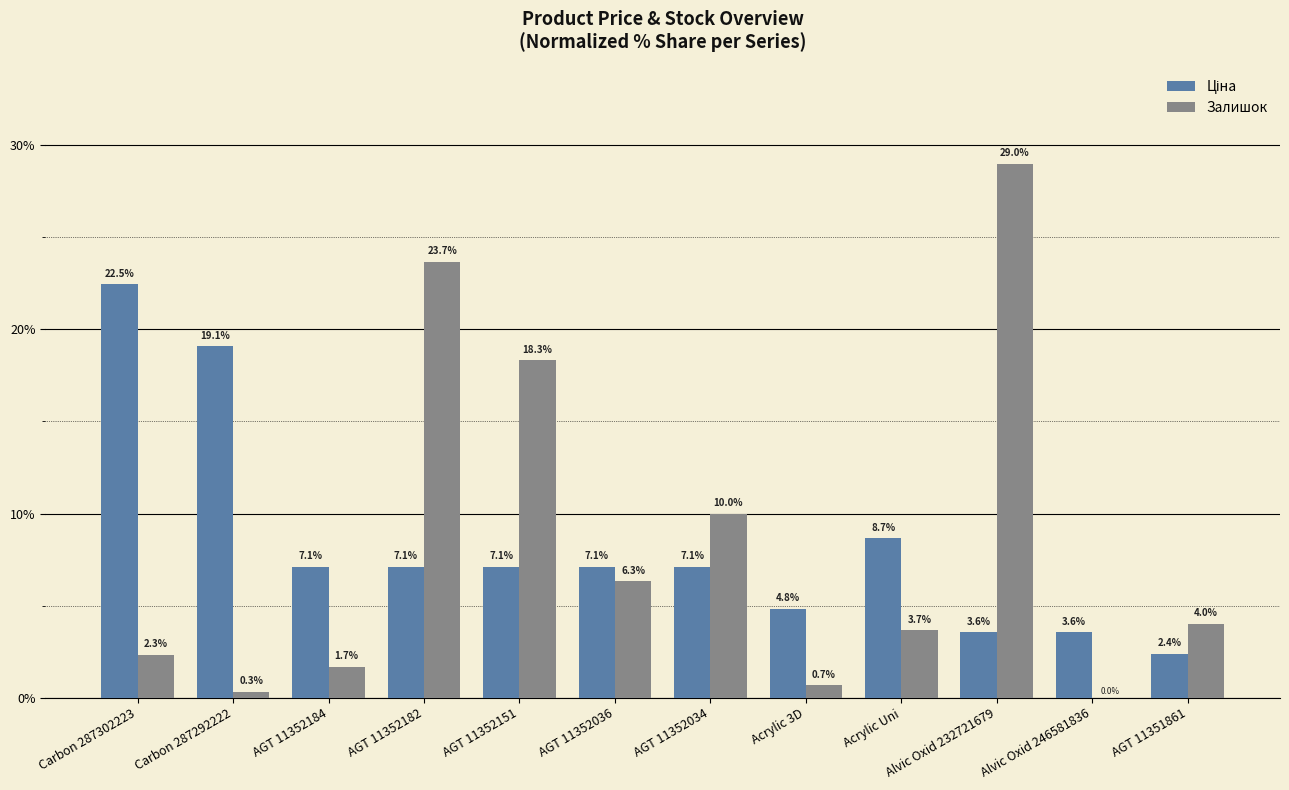

At which label does Залишок first exceed 4?

AGT 11352182